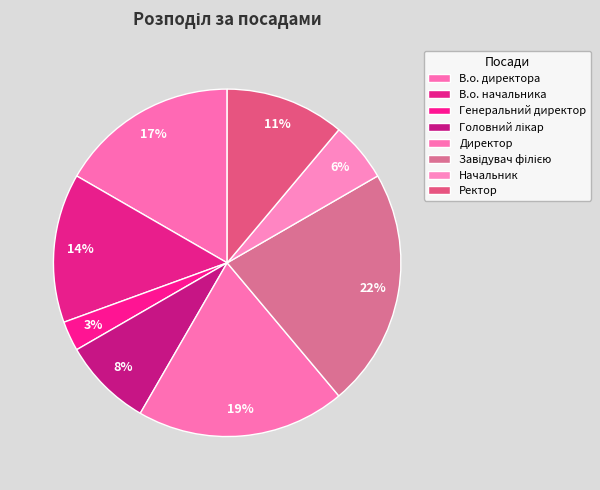

Count the number of slices in the pie.

8